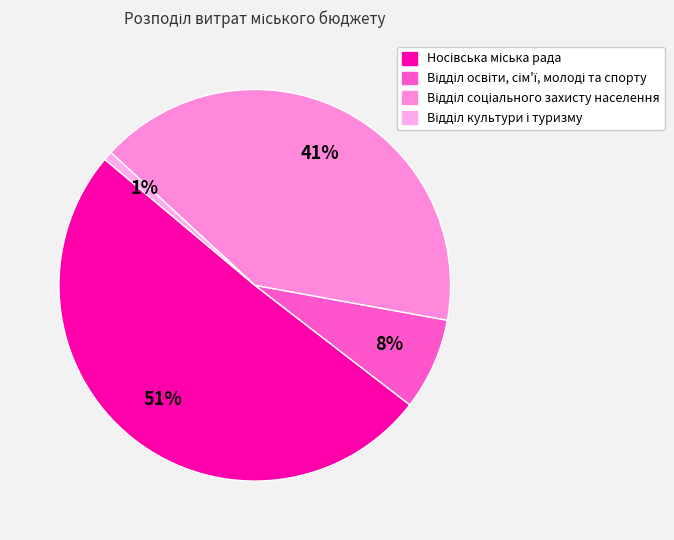

Which slice is the largest?

Носівська міська рада